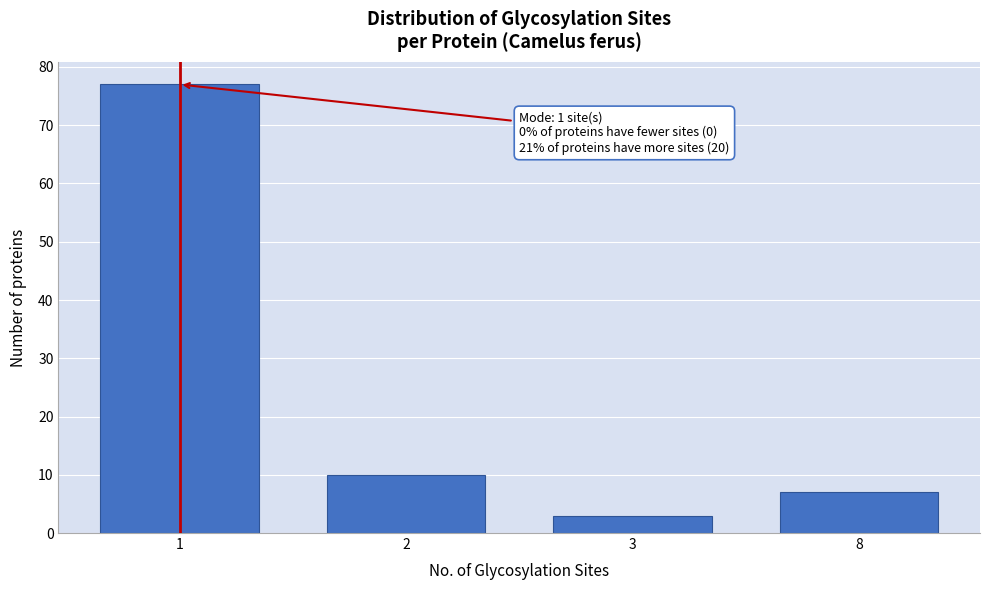

Reading left to right, extract all data points from this chart.

77	10	3	7